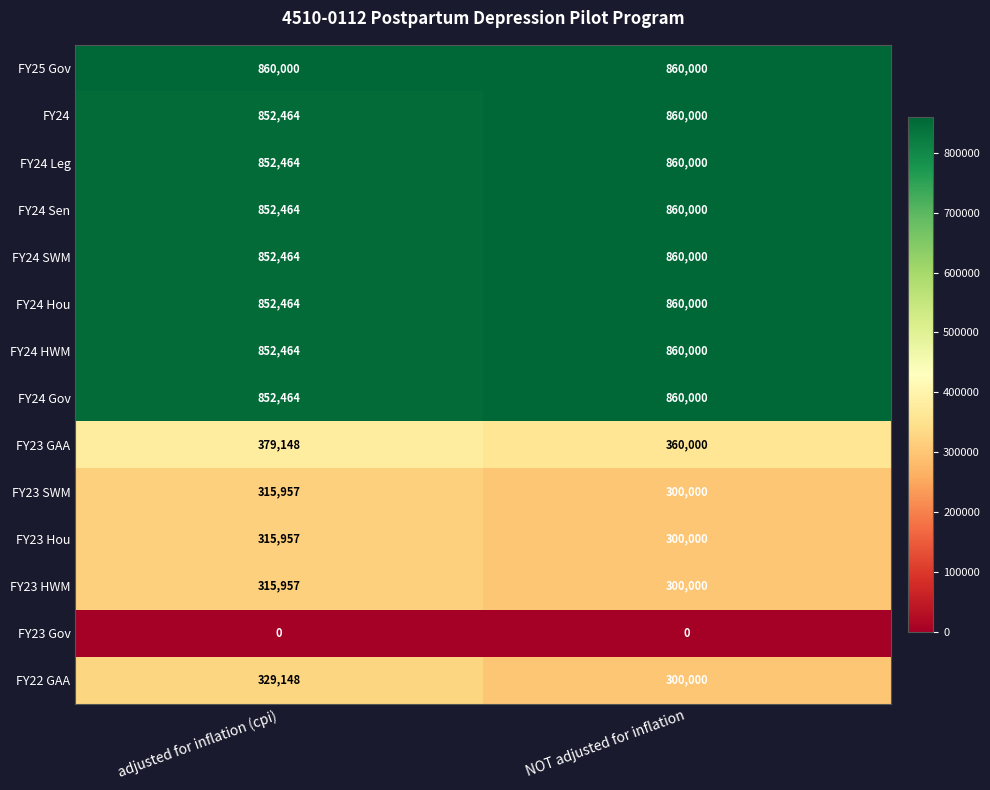

What value does the FY25 Gov series have at adjusted for inflation (cpi)?

860000